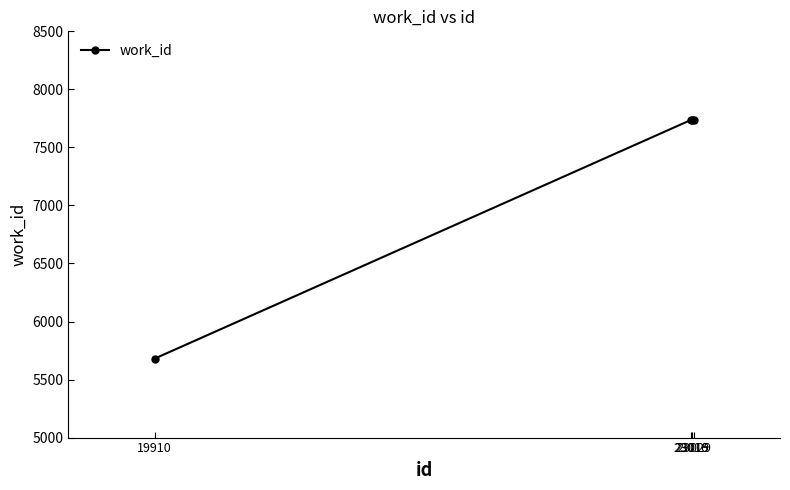

What is the greatest value displayed?

7739